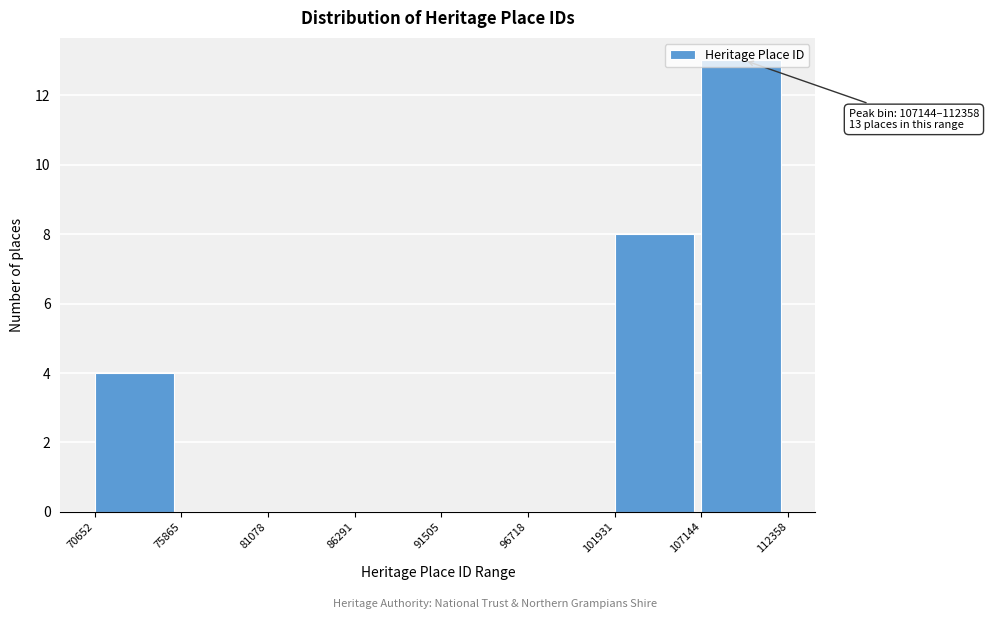

Which range on the x-axis has the tallest bar?

107144 to 112358